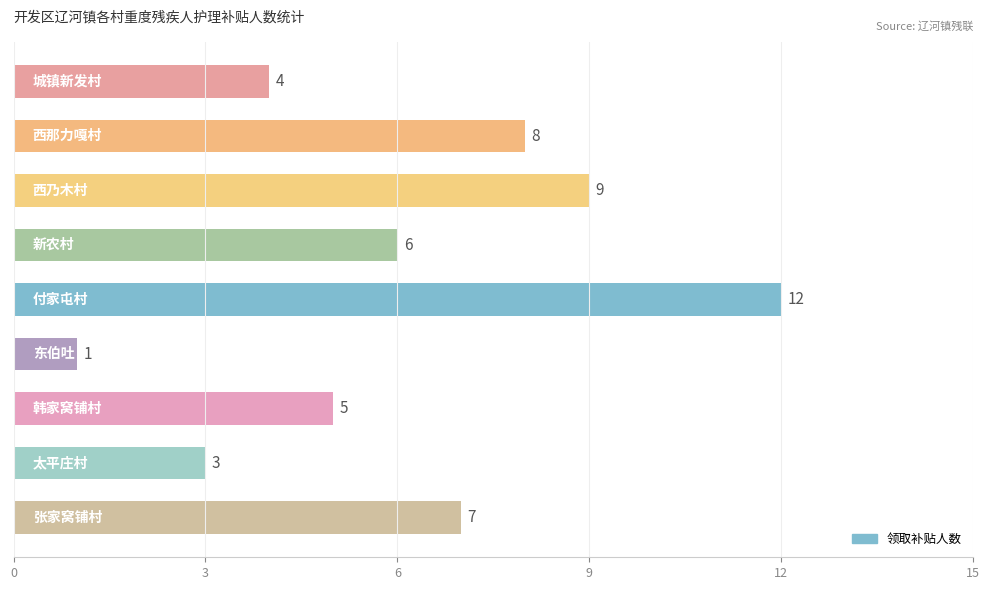

What is the value of the 6th bar from the top?

1